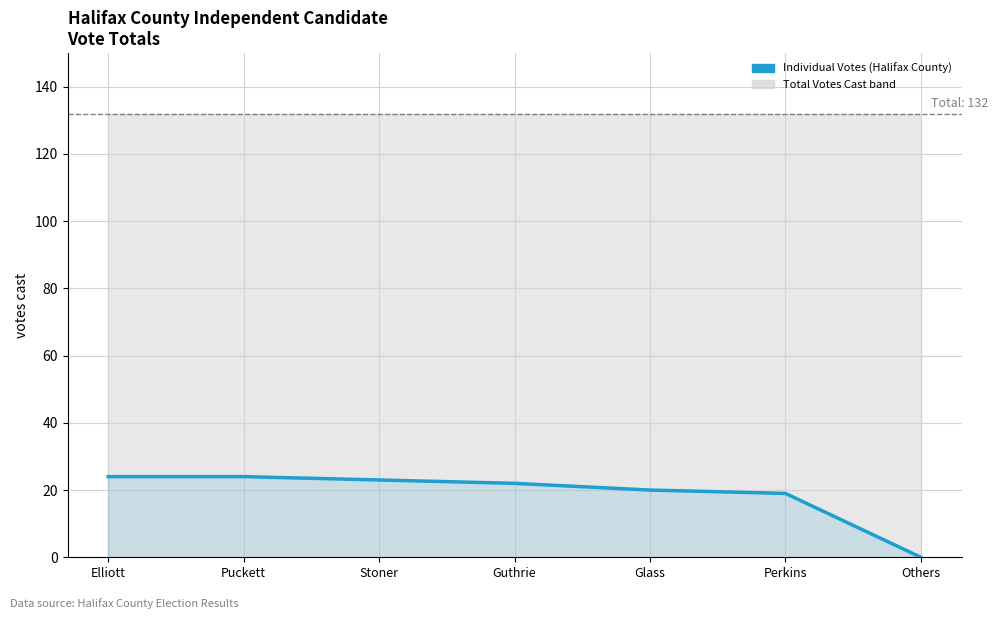

Reading right to left, list all the values displayed in this chart.

Others=0	Perkins=19	Glass=20	Guthrie=22	Stoner=23	Puckett=24	Elliott=24